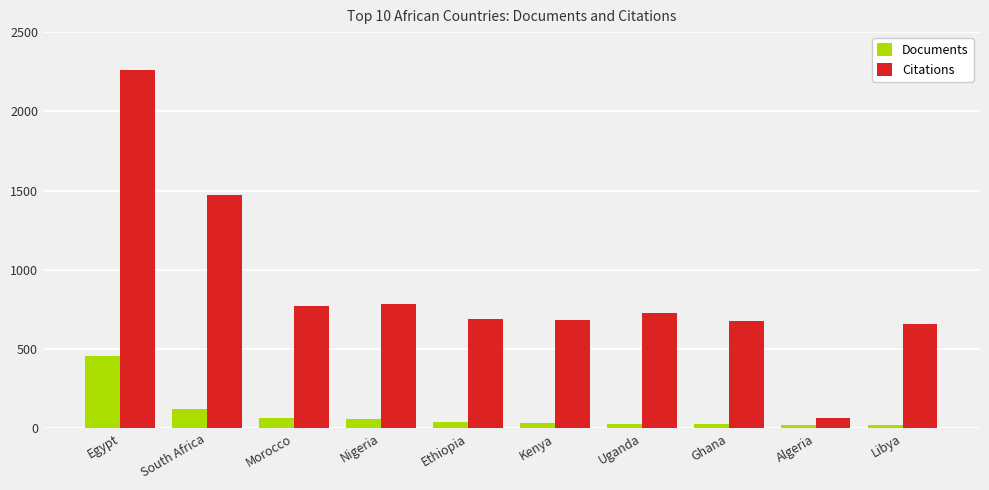

At Libya, list the series in order from largest to smallest.

Citations, Documents